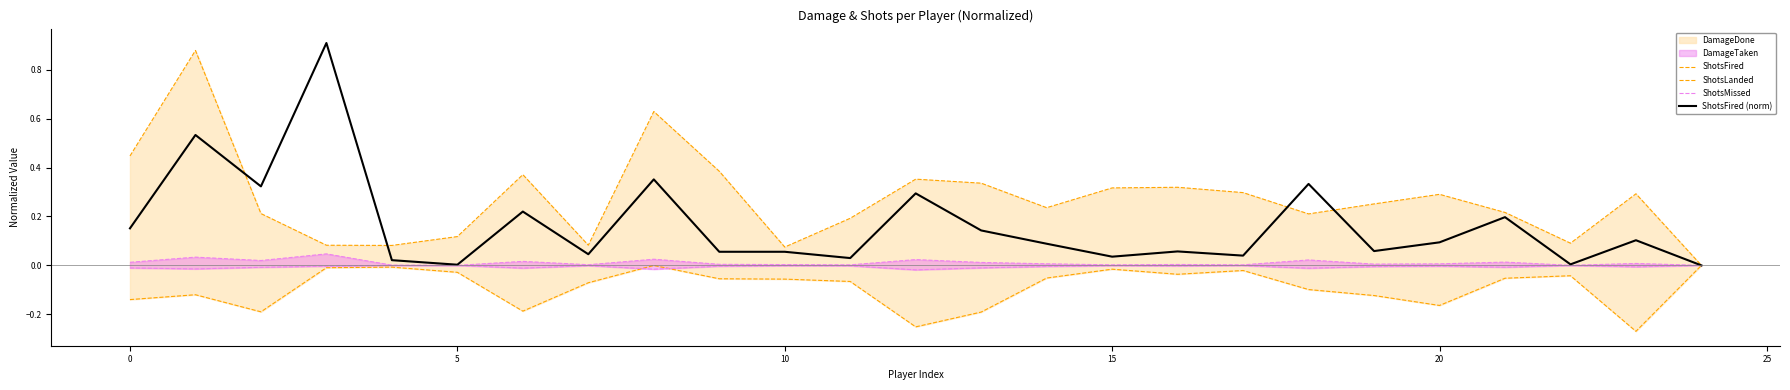

Does the chart display data point markers on the line(s)?

No